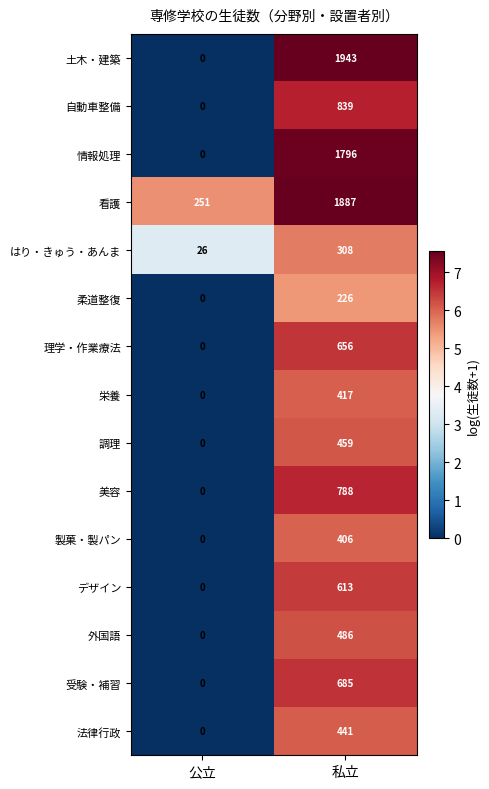

Between 公立 and 私立, which series saw the biggest shift?

土木・建築